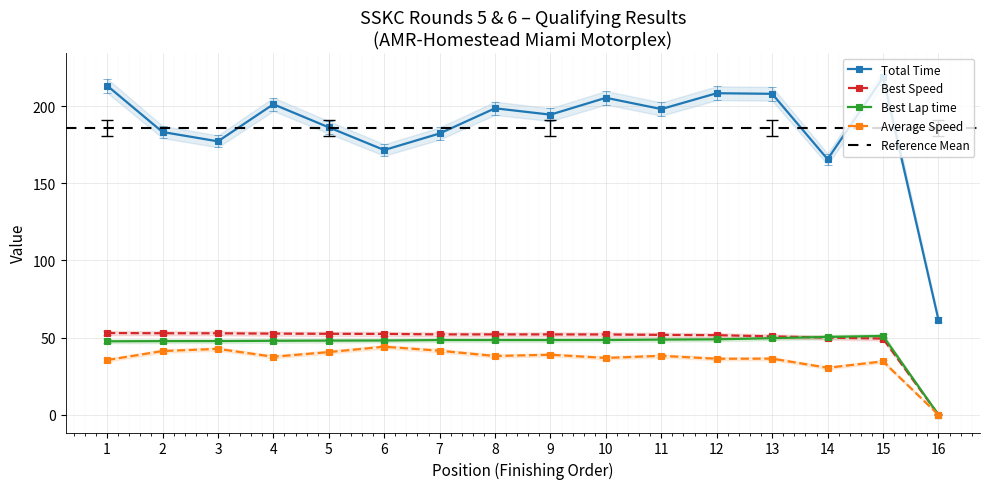

What is the value of the Best Speed point at the 14th from the left?

50.0